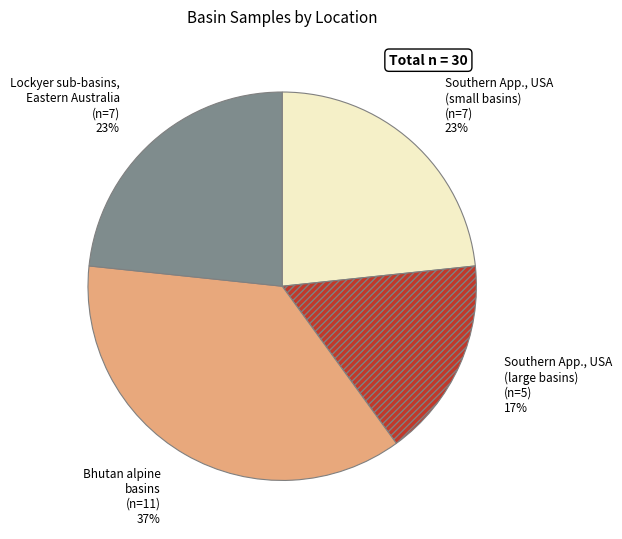

Count the number of slices in the pie.

4